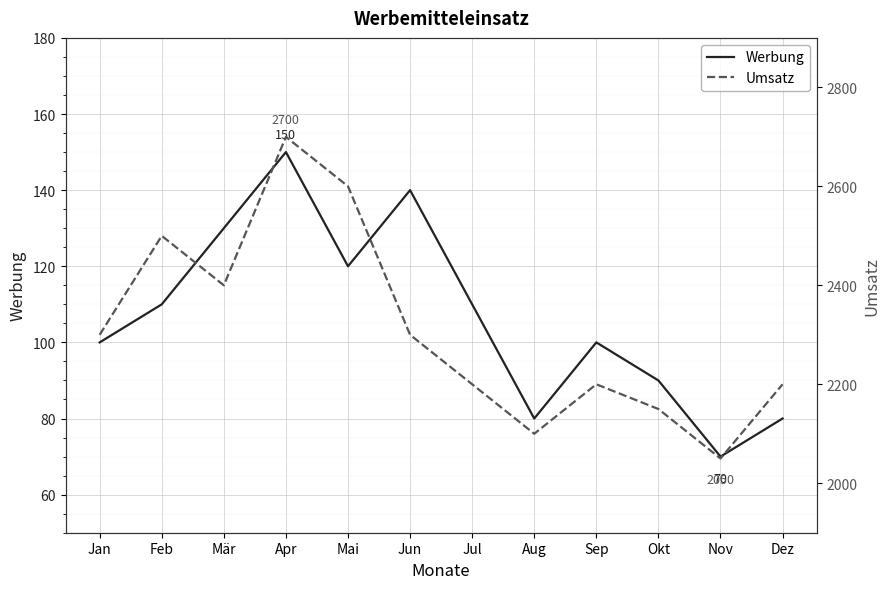

Rank the series by their average value, from lowest to highest.

Werbung, Umsatz